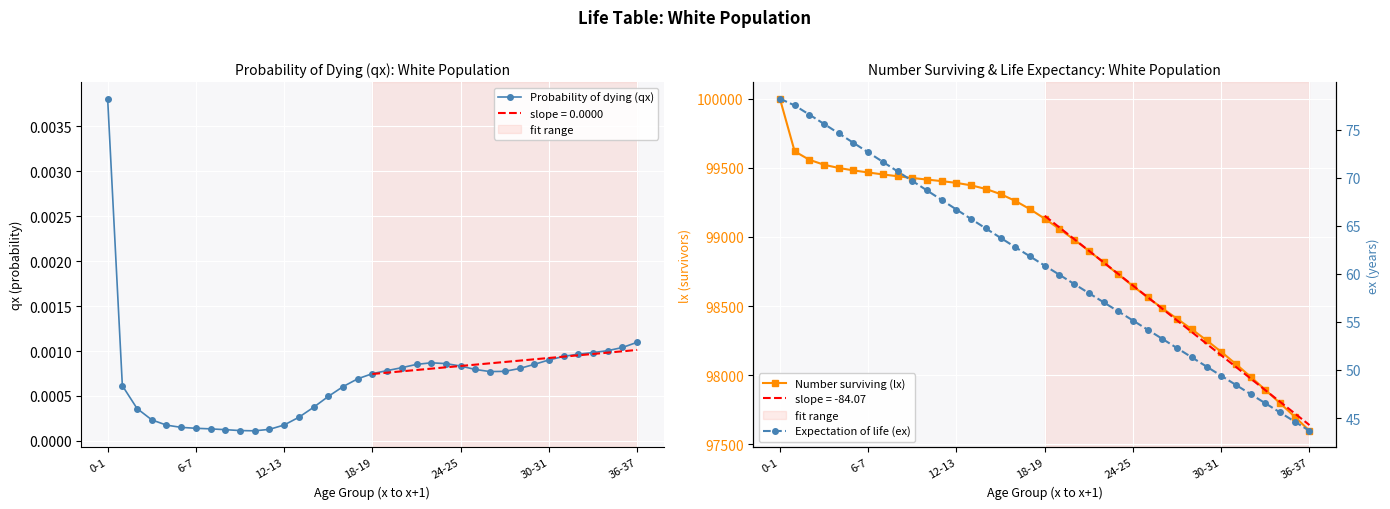

What is the spread (max minus min) of values at 26?

98484.4